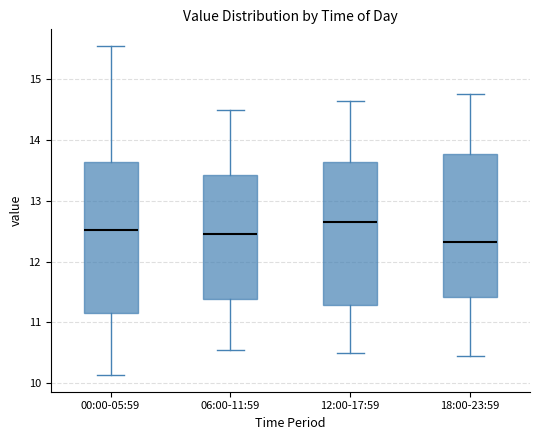

Which box has the lowest median line?

18:00-23:59